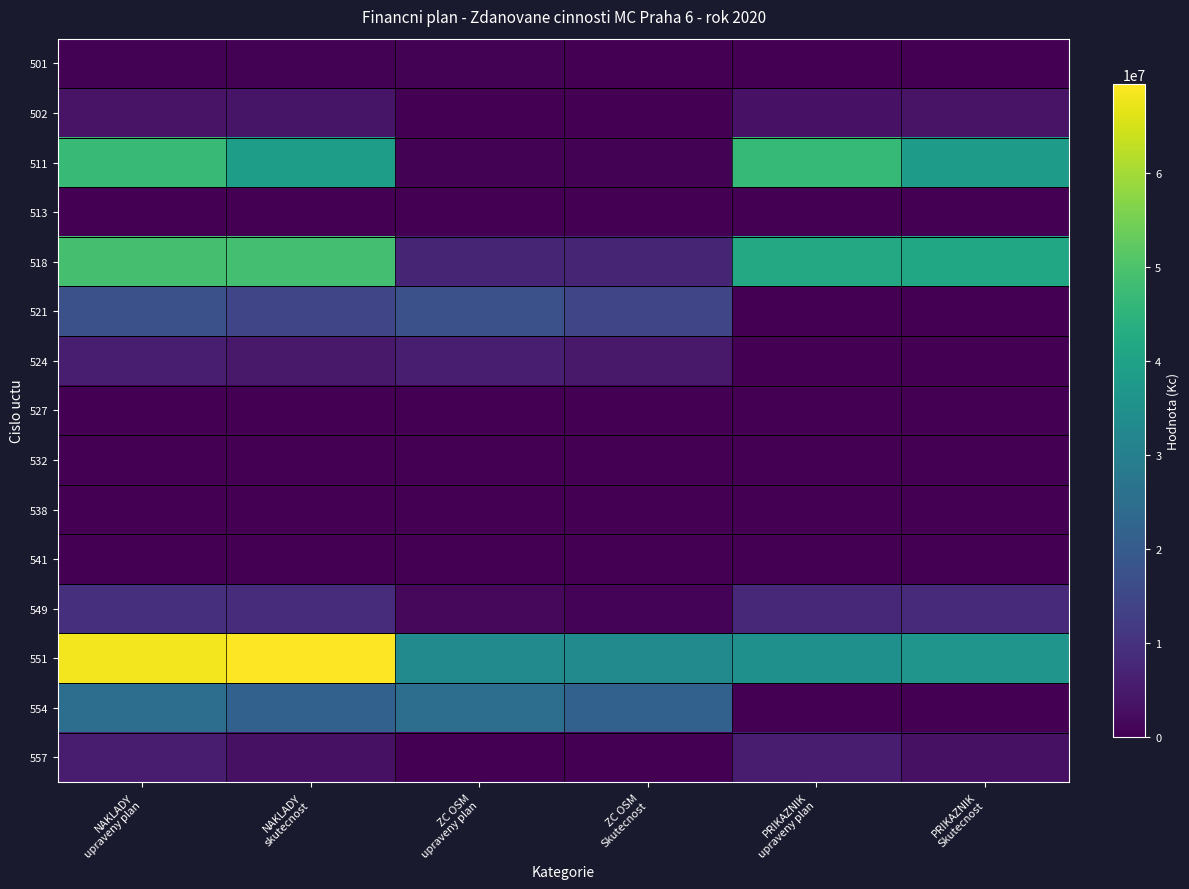

How many data points does each series have?

6